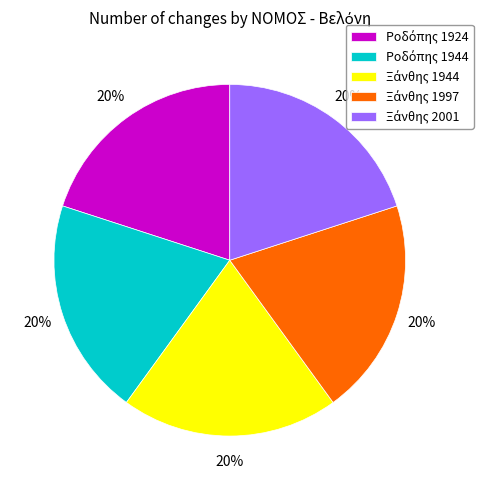

To the nearest percent, what is the average slice percentage?

20%